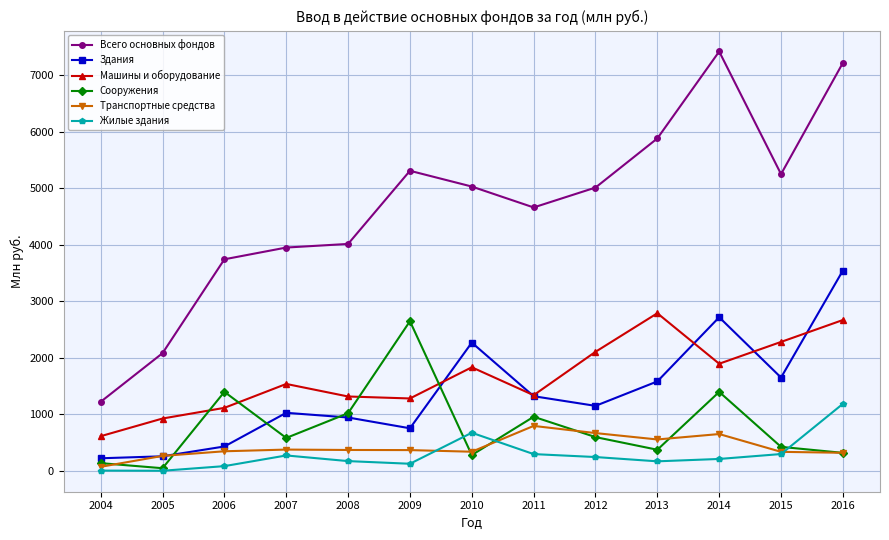

Count the number of data series in this chart.

6